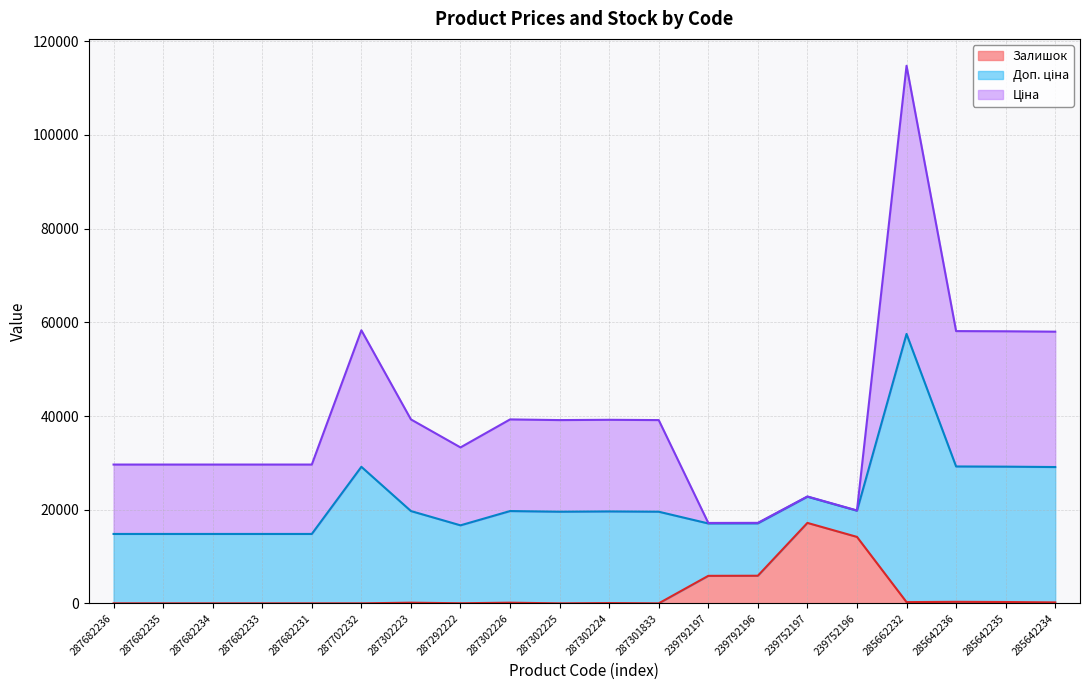

What is the total value across all series at 287682231?

29635.2